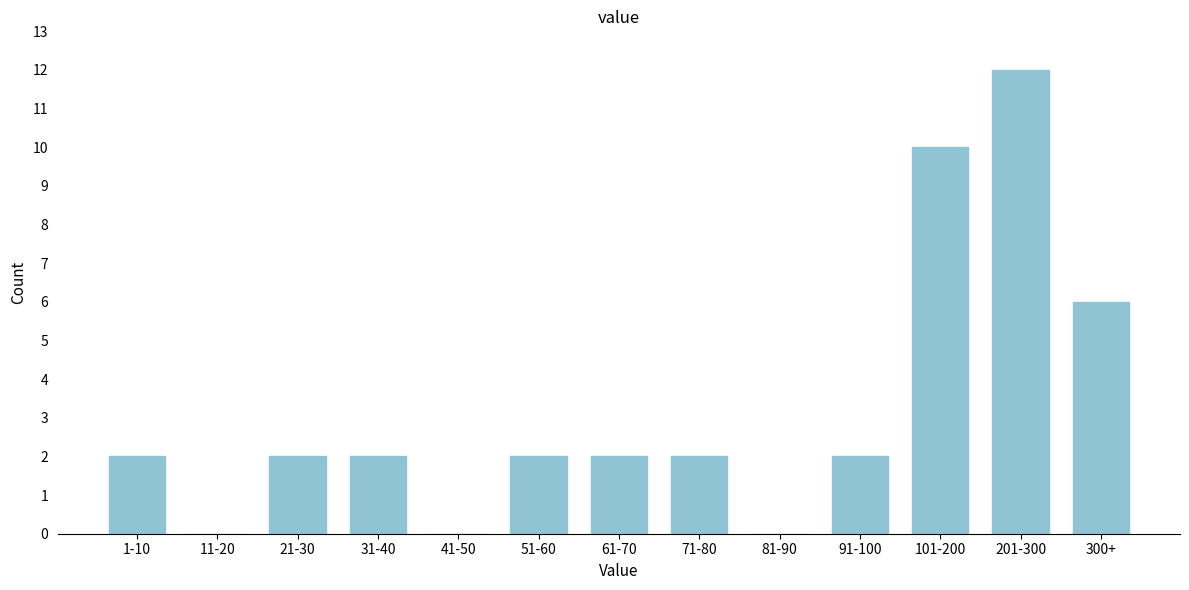

Reading left to right, transcribe all the data shown in this chart.

1-10=2	11-20=0	21-30=2	31-40=2	41-50=0	51-60=2	61-70=2	71-80=2	81-90=0	91-100=2	101-200=10	201-300=12	300+=6